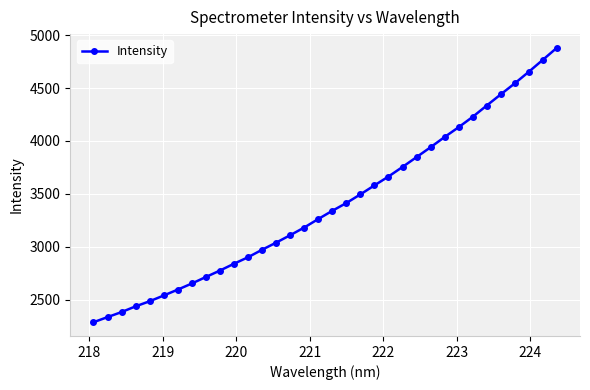

What is the difference between the second highest and second lowest values?

2429.7